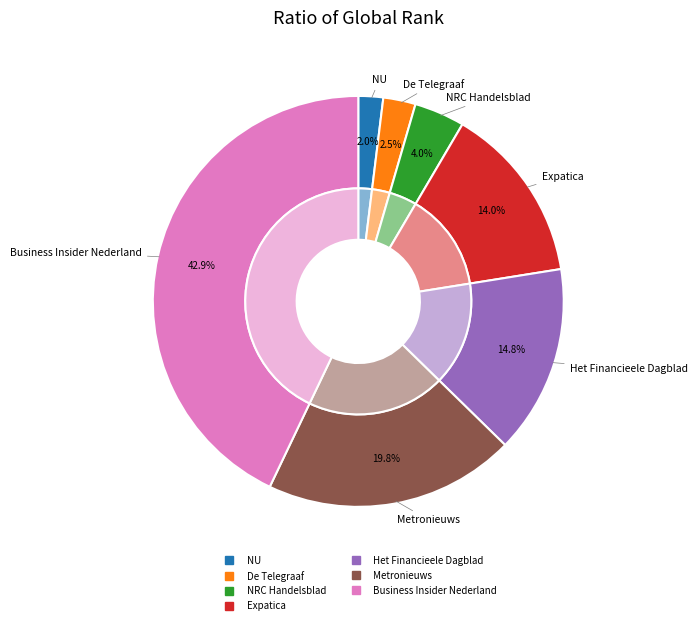

Which has a higher value, NU or NRC Handelsblad?

NRC Handelsblad